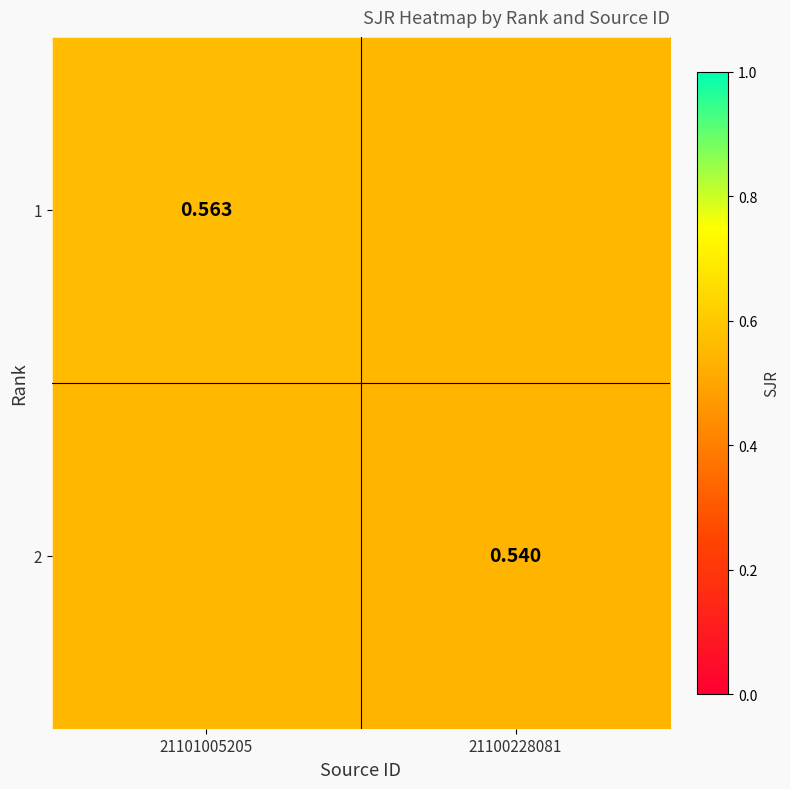

Is the value of 1 at 21101005205 greater than the value of 2 at 21100228081?

Yes